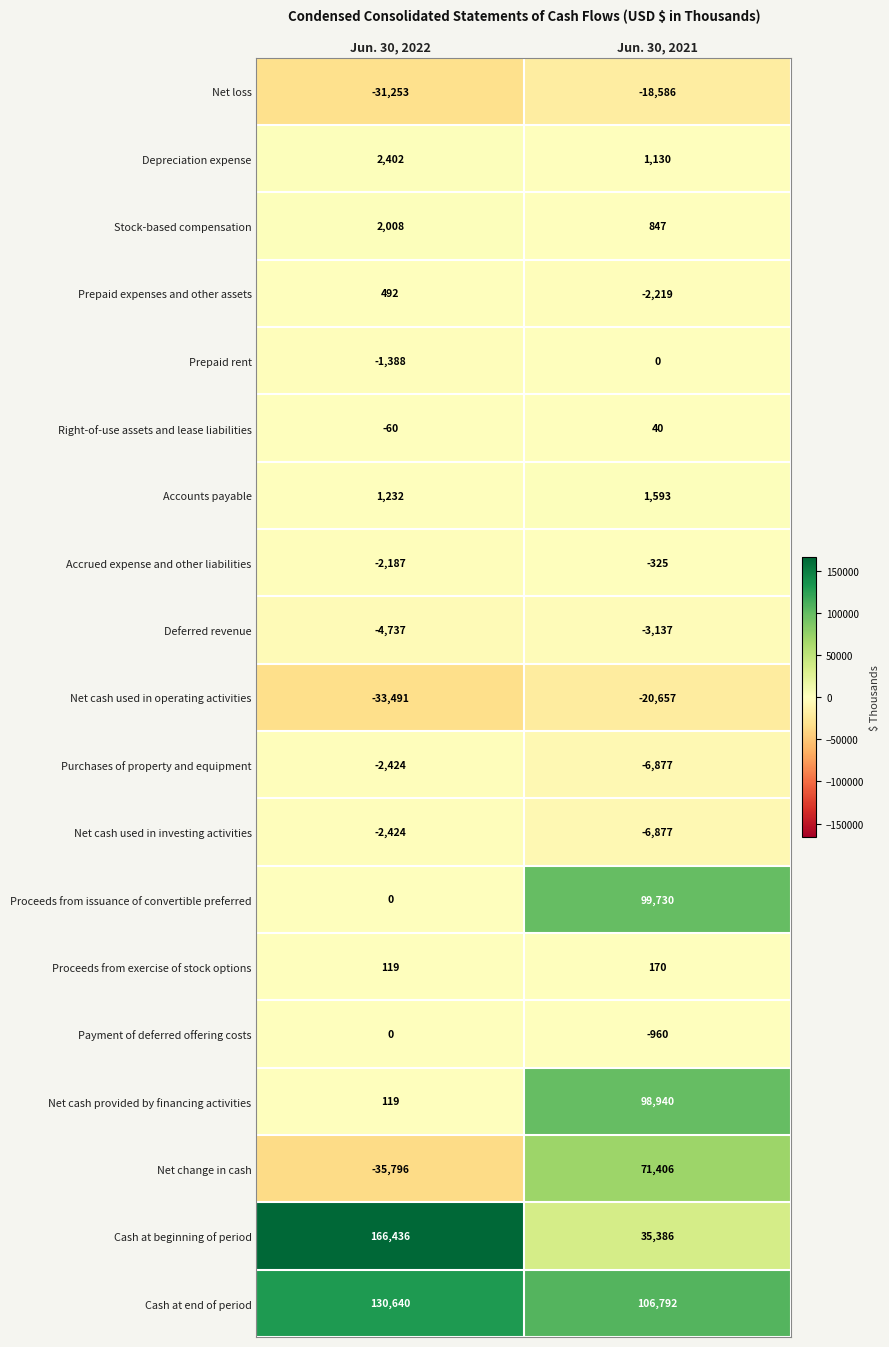

What is the spread (max minus min) of values at Jun. 30, 2022?

202232